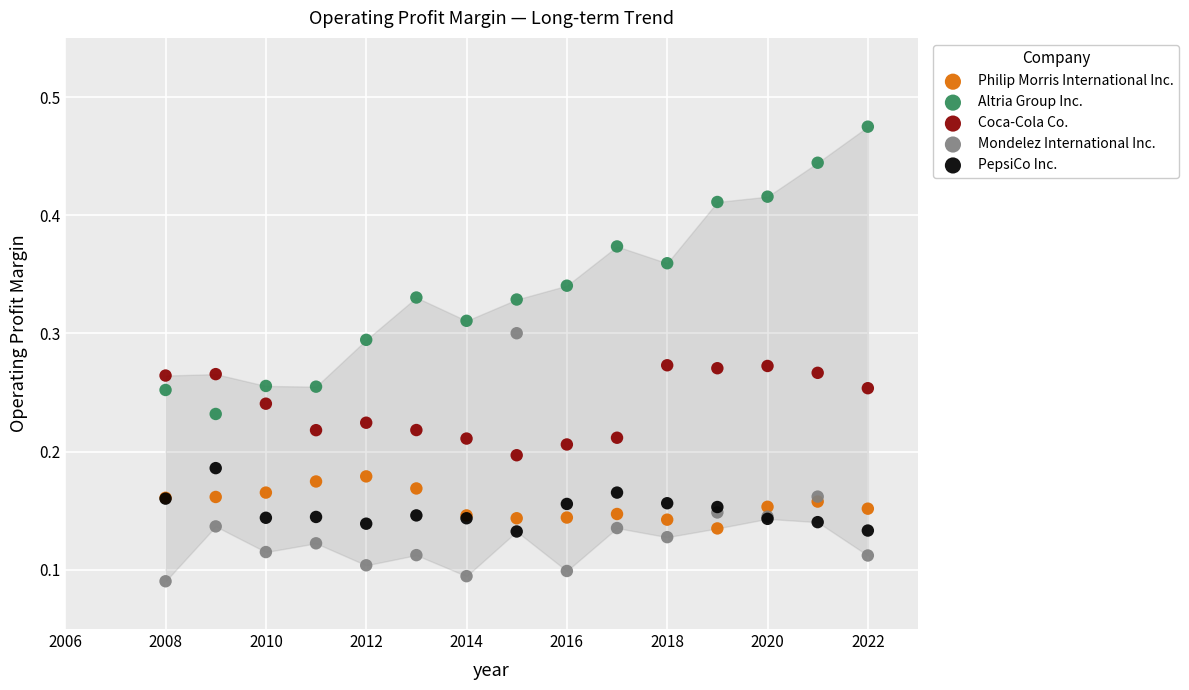

Which series reaches the minimum Y coordinate?

Mondelez International Inc.